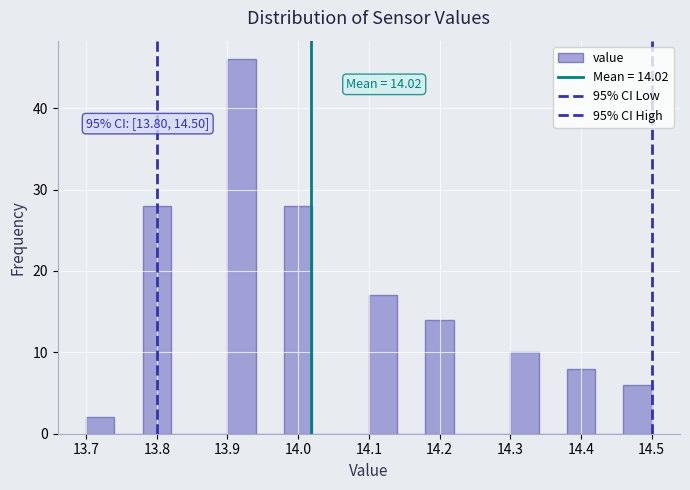

Which range on the x-axis has the tallest bar?

13.90 to 13.94